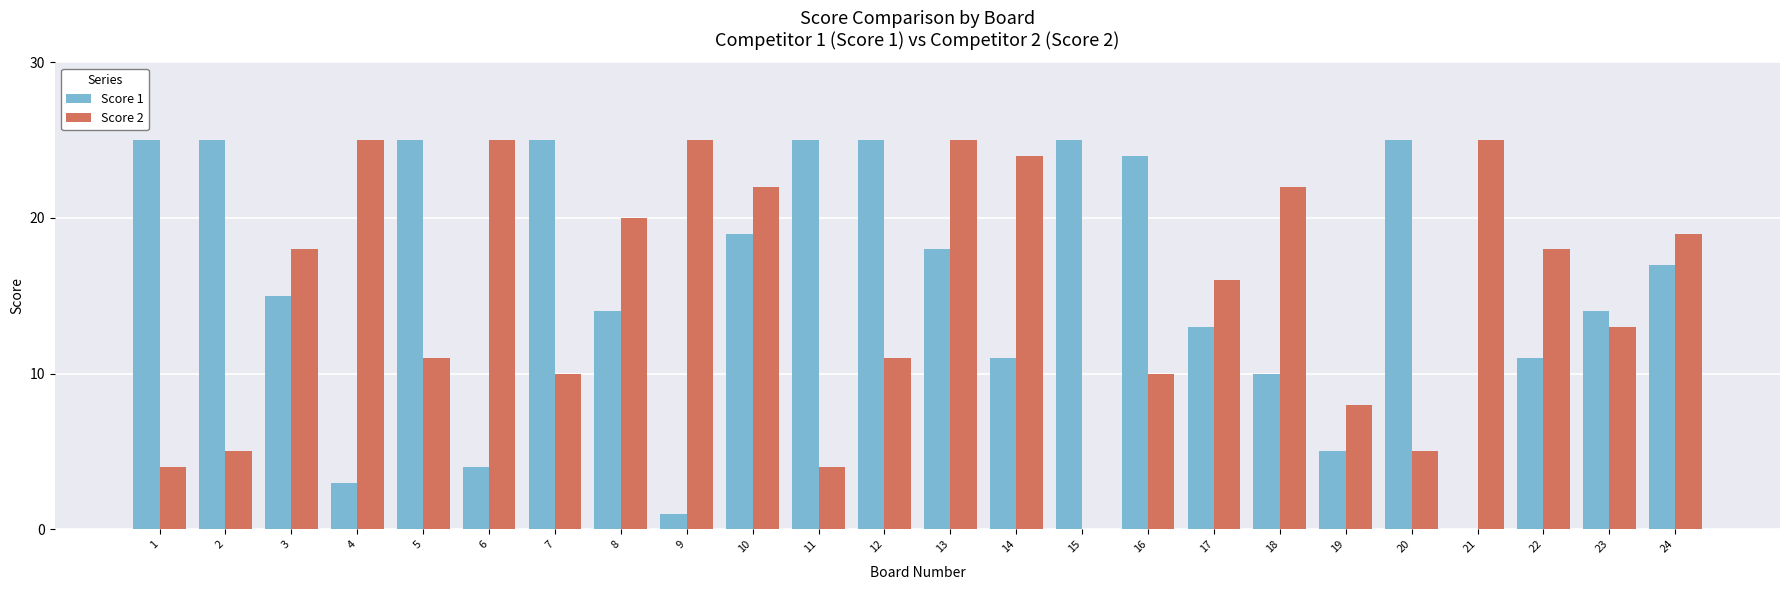

What is the highest value of the Score 2 series?

25